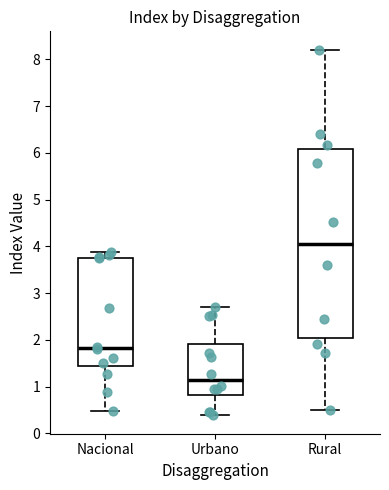

Reading left to right, transcribe this box plot: for each box, give where its median line is, the range the box spans, and where its two whiskers end, as read against the y-axis. The values are not printed on the chart, so give them approximately, as read against the axis.

Nacional: median 1.8, box 1.4 to 3.7, whiskers 0.5 to 3.9
Urbano: median 1.1, box 0.8 to 1.9, whiskers 0.4 to 2.7
Rural: median 4.1, box 2.0 to 6.1, whiskers 0.5 to 8.2